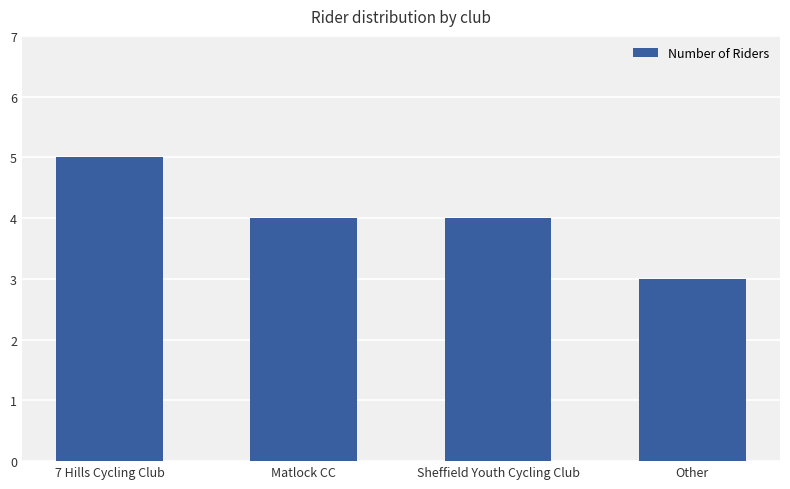

Which category has the highest value across all series?

7 Hills Cycling Club